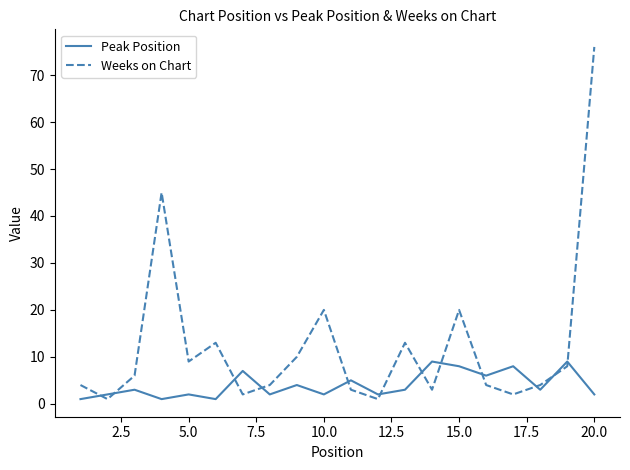

Which series ends up on top after the final intersection of Peak Position and Weeks on Chart?

Weeks on Chart